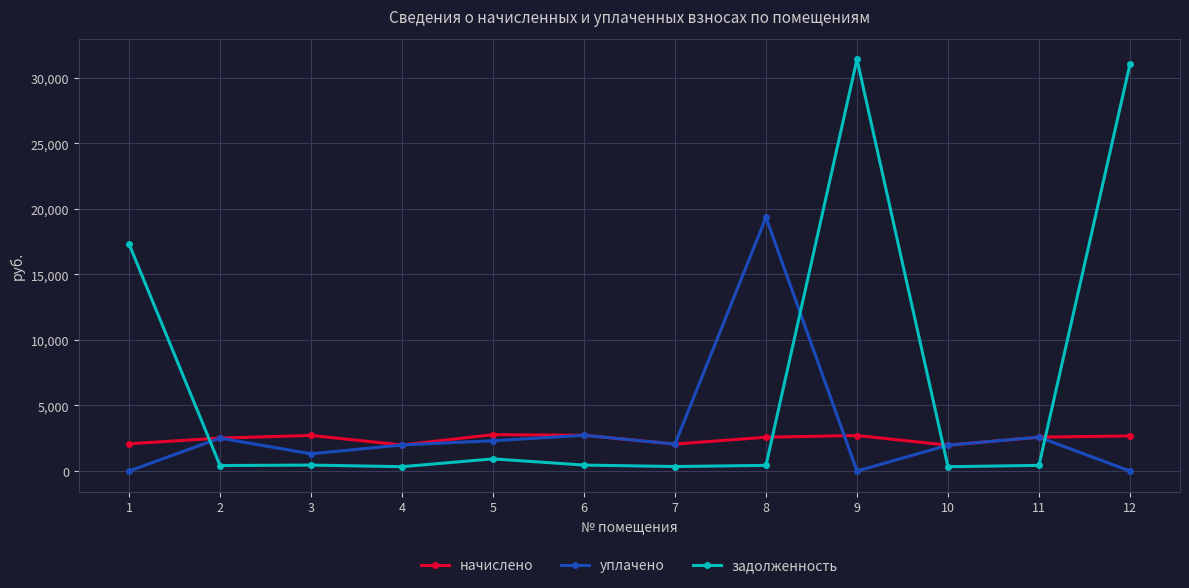

What are all the series names shown in the legend?

начислено, уплачено, задолженность